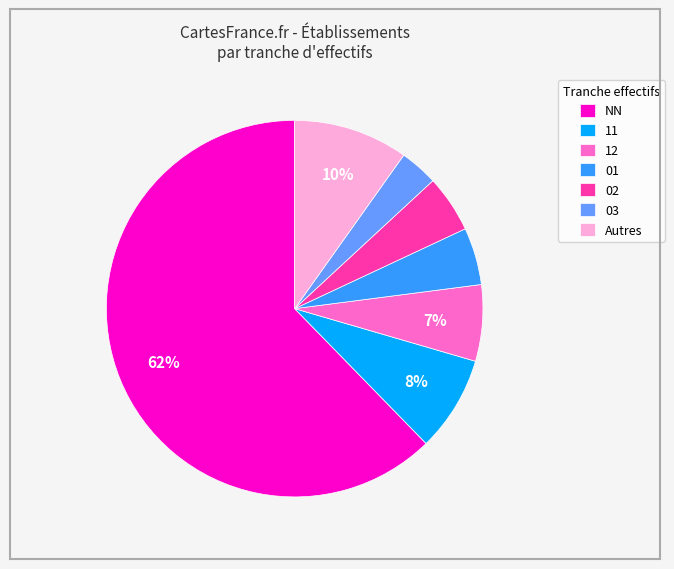

What is the largest slice in the pie chart?

NN